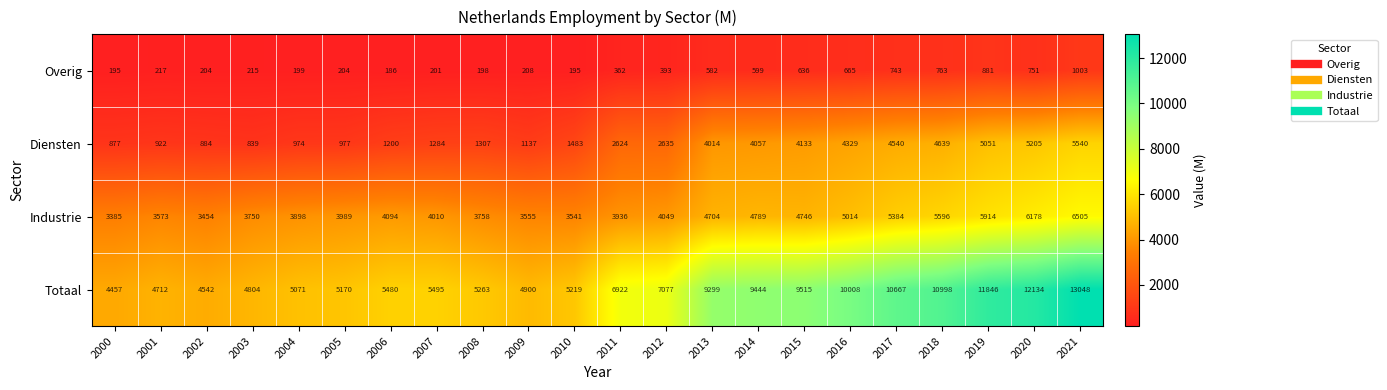

Is it true that Overig equals 1651 at 2021?

False